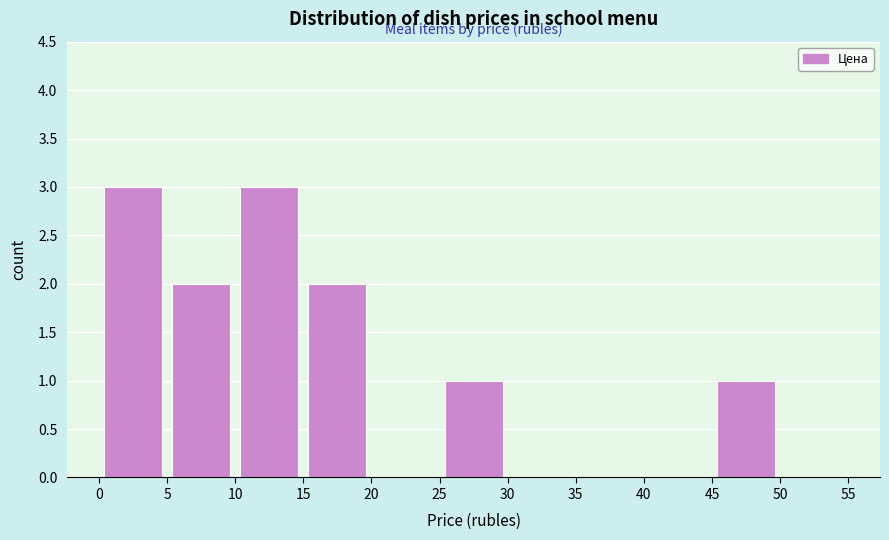

Reading left to right, list every bar in this chart as the range it spans on the x-axis followed by its height. The values are not printed on the chart, so give them approximately, as read against the axis.

0 to 5: 3
5 to 10: 2
10 to 15: 3
15 to 20: 2
20 to 25: 0
25 to 30: 1
30 to 35: 0
35 to 40: 0
40 to 45: 0
45 to 50: 1
50 to 55: 0